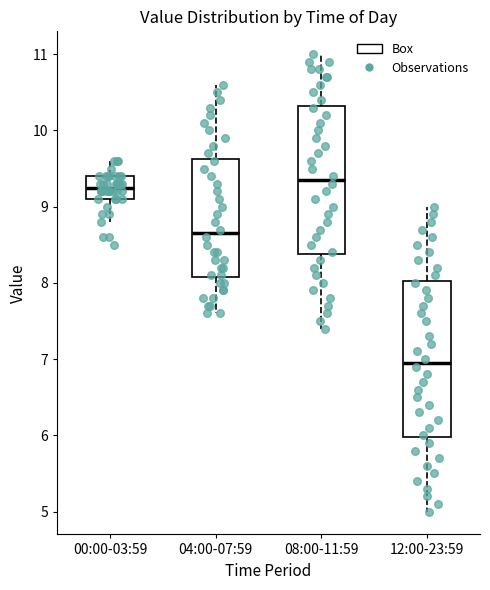

Where does the lower whisker of the box for 08:00-11:59 end on the y-axis? The values are not printed on the chart, so give them approximately, as read against the axis.

7.4